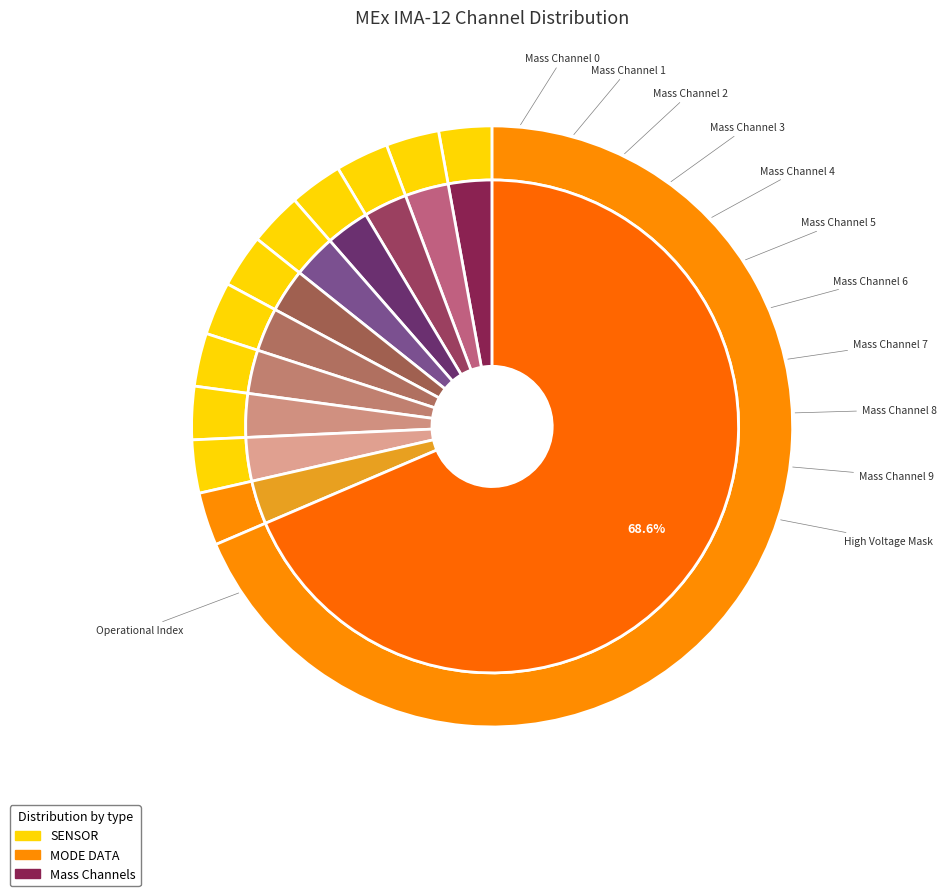

Is Operational Index the majority of the pie?

Yes